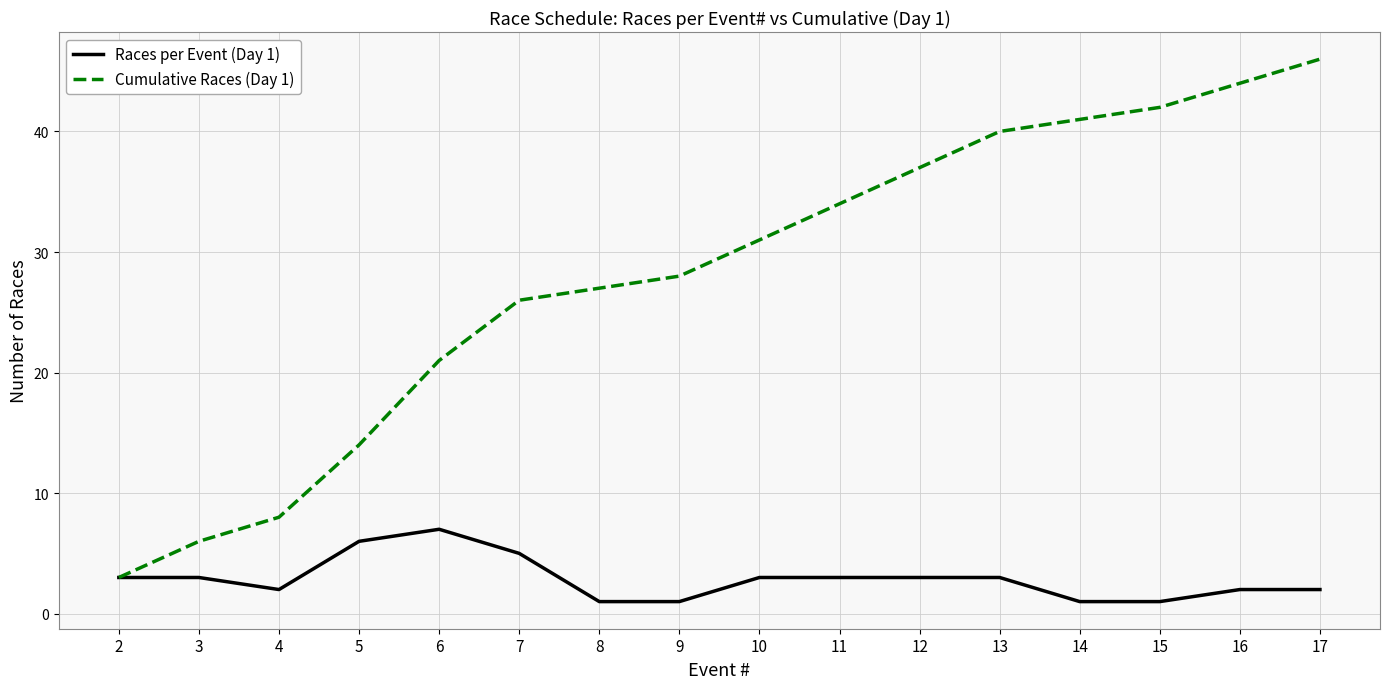

Reading right to left, what are all the values shown in this chart?

Races per Event (Day 1): 17=2	16=2	15=1	14=1	13=3	12=3	11=3	10=3	9=1	8=1	7=5	6=7	5=6	4=2	3=3	2=3
Cumulative Races (Day 1): 17=46	16=44	15=42	14=41	13=40	12=37	11=34	10=31	9=28	8=27	7=26	6=21	5=14	4=8	3=6	2=3